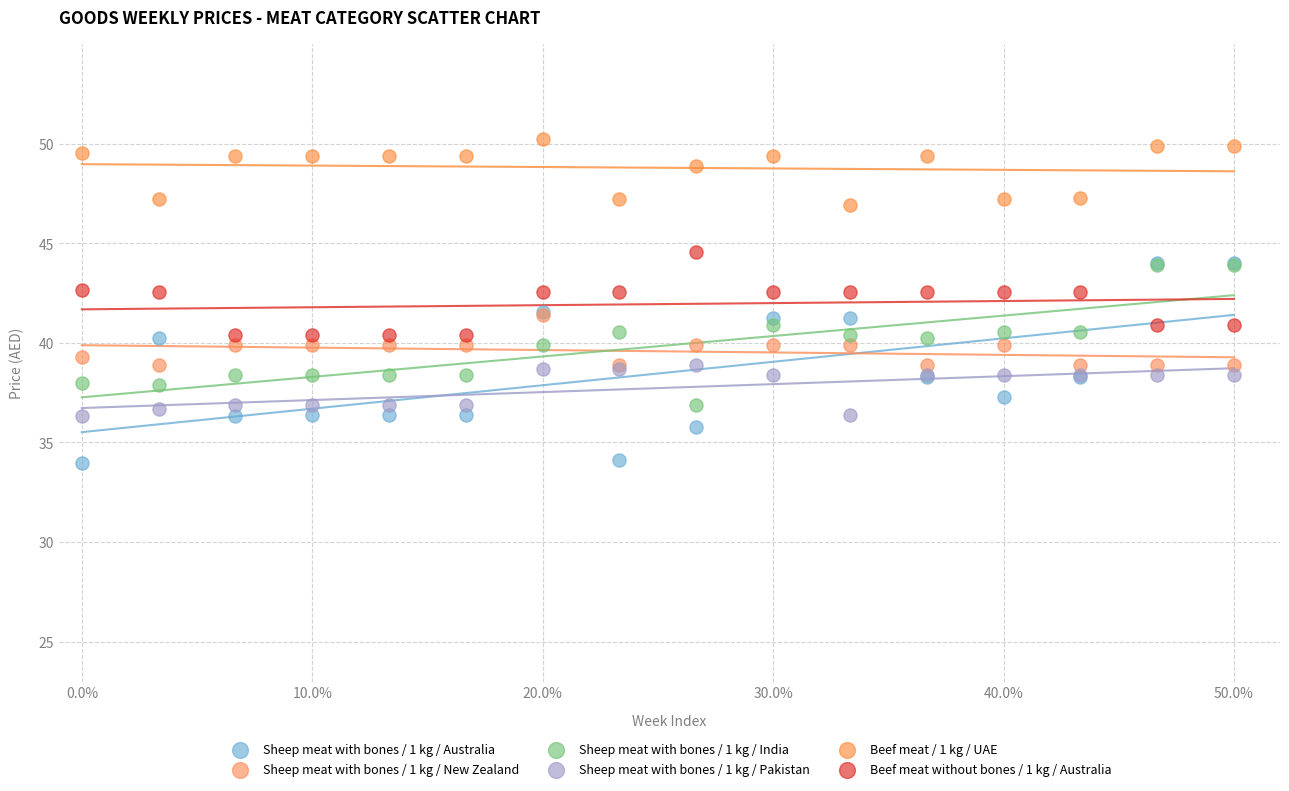

What are all the series names shown in the legend?

Sheep meat with bones / 1 kg / Australia, Sheep meat with bones / 1 kg / New Zealand, Sheep meat with bones / 1 kg / India, Sheep meat with bones / 1 kg / Pakistan, Beef meat / 1 kg / UAE, Beef meat without bones / 1 kg / Australia